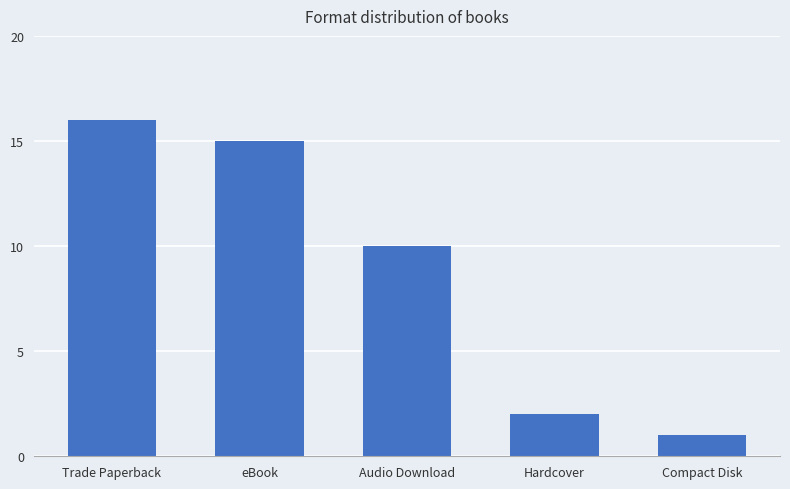

List the labels in order of value, smallest first.

Compact Disk, Hardcover, Audio Download, eBook, Trade Paperback